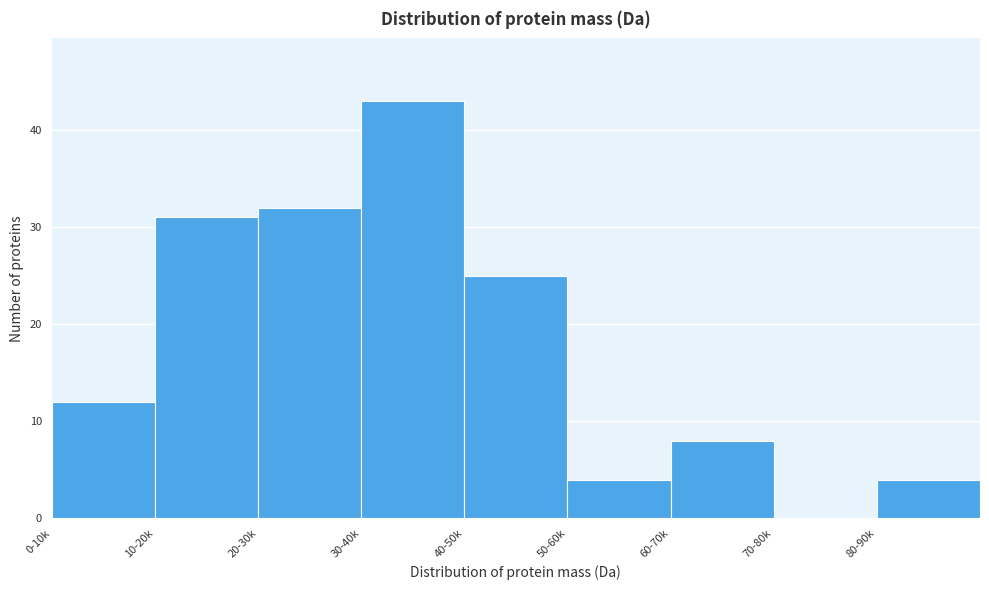

Reading left to right, what are all the values shown in this chart?

0-10k=12	10-20k=31	20-30k=32	30-40k=43	40-50k=25	50-60k=4	60-70k=8	70-80k=0	80-90k=4